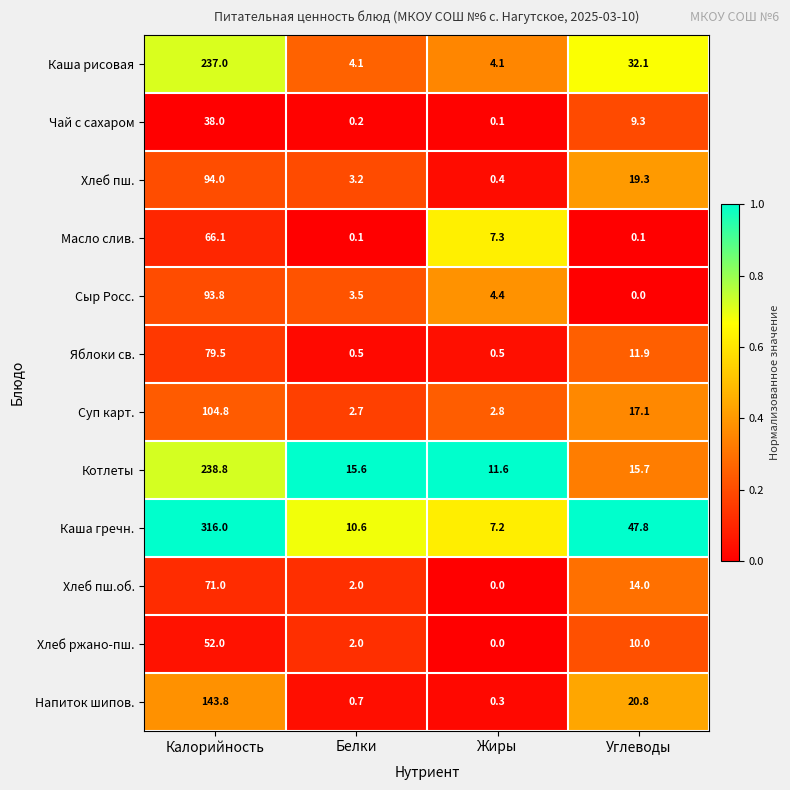

What is the difference between the Котлеты values at Углеводы and Калорийность?

223.1